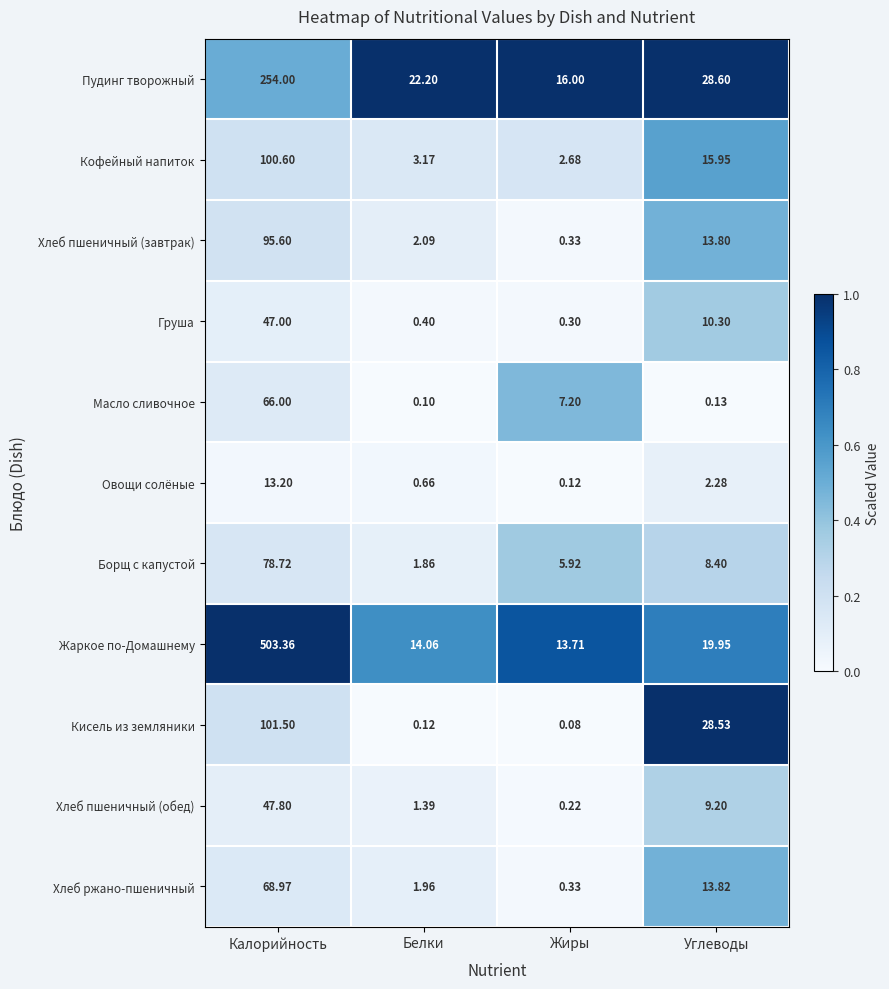

Which series changed the most between Жиры and Углеводы?

Кисель из земляники